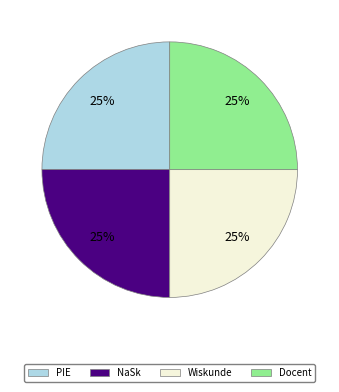

Does Wiskunde represent more than half of the total?

No